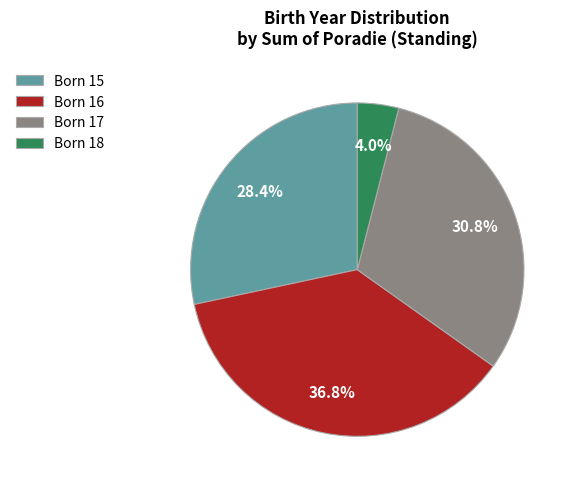

How many slices are in this pie chart?

4